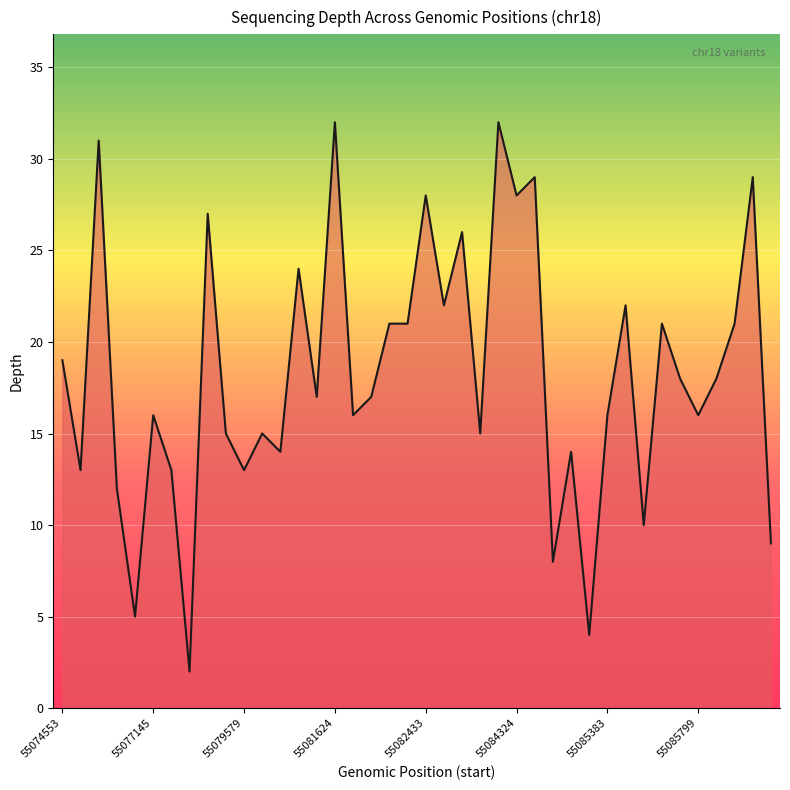

What is the greatest value displayed?

32